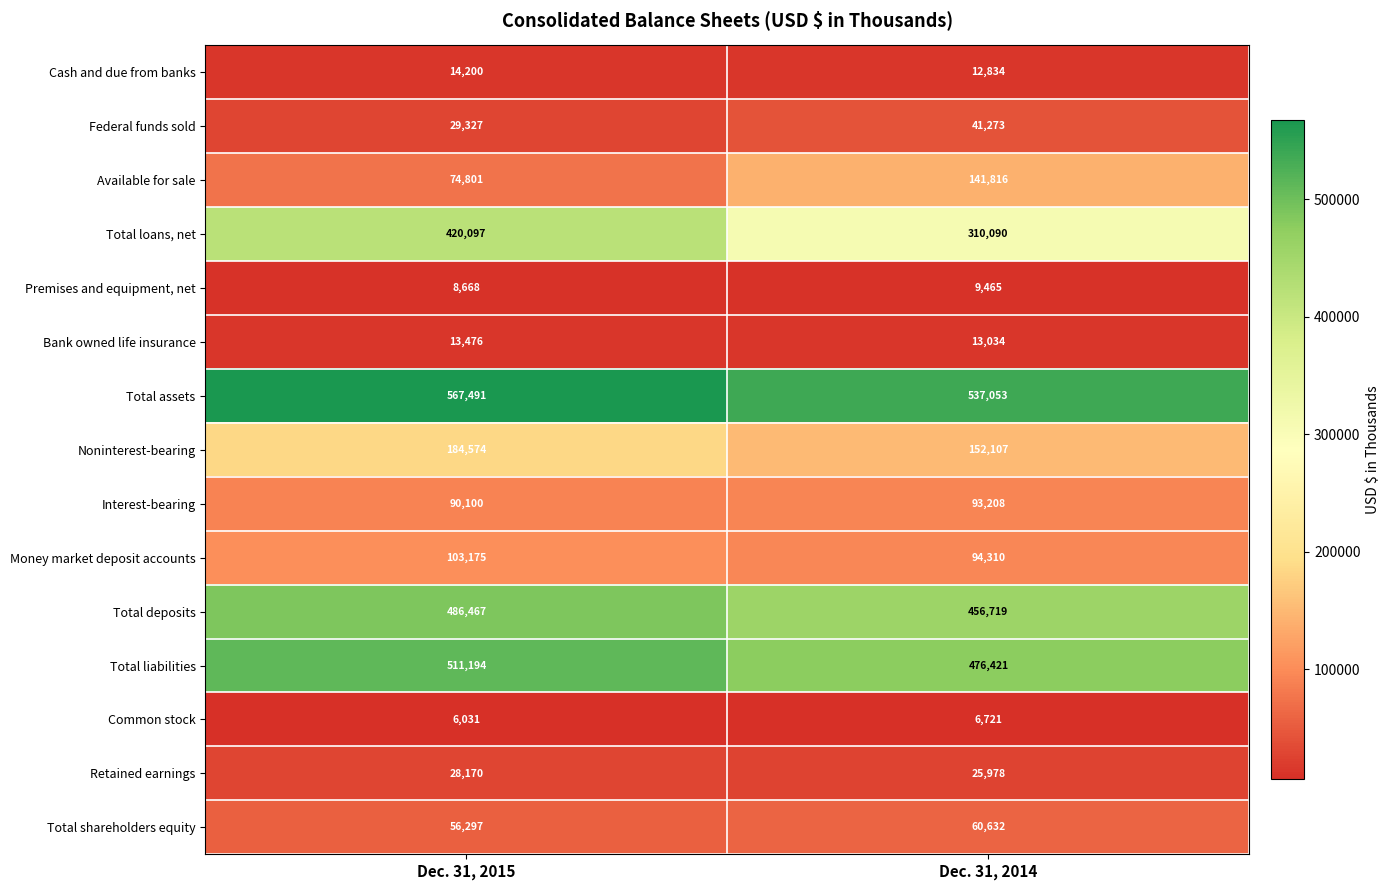

Which category has the lowest value across all series?

Dec. 31, 2015